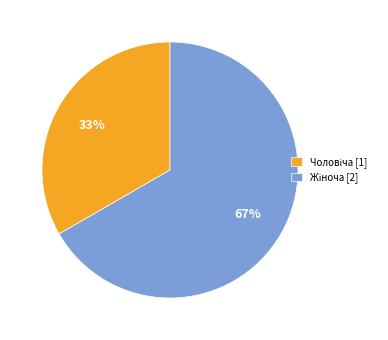

To the nearest percent, what is the average slice percentage?

50%